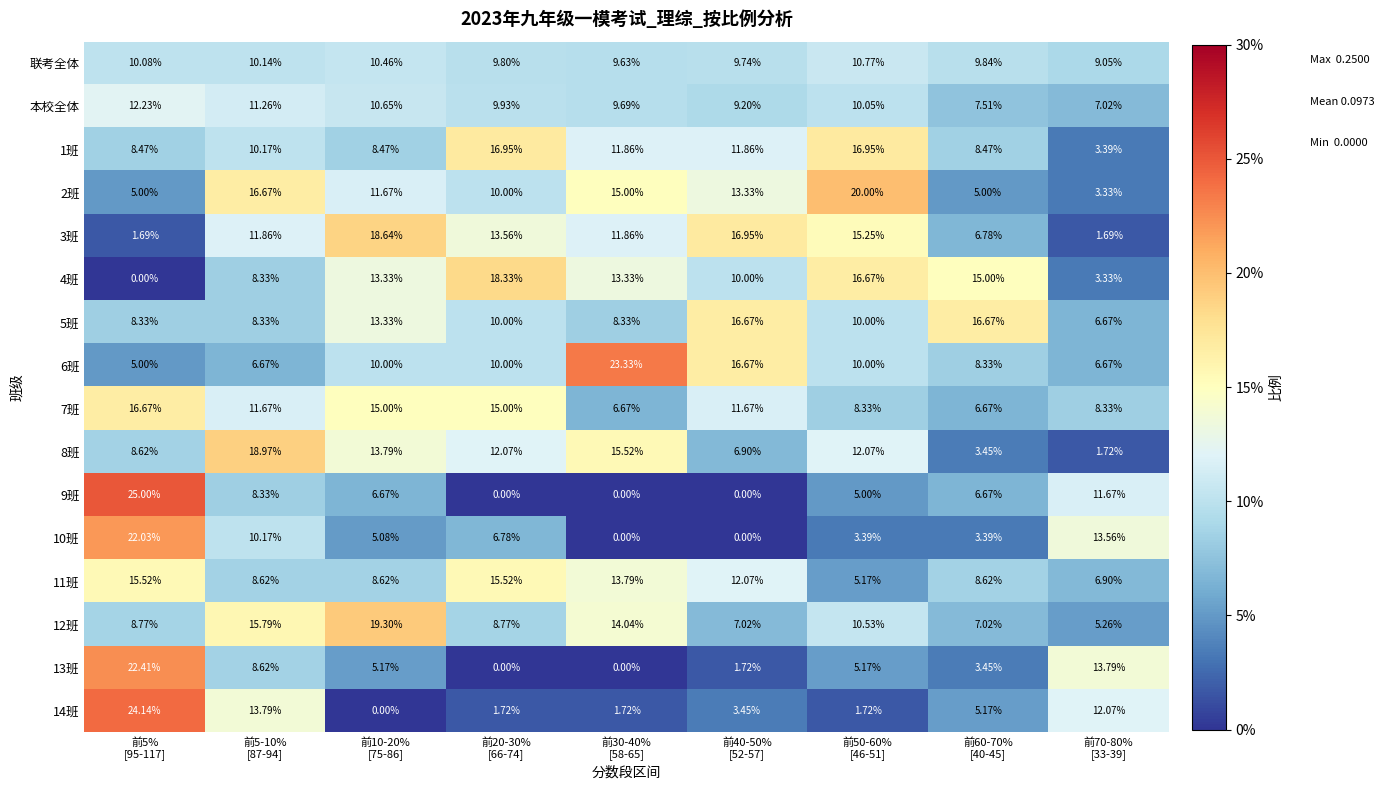

How many distinct data groups are displayed?

16